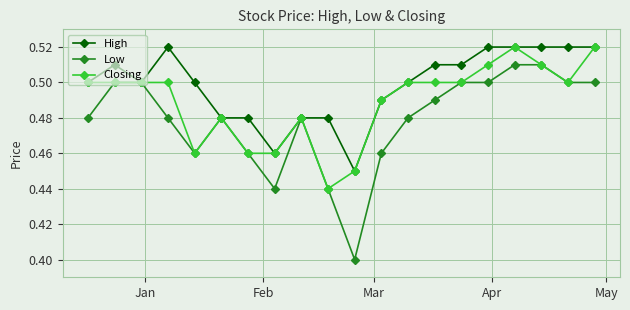

Which series has the widest spread of values?

Low